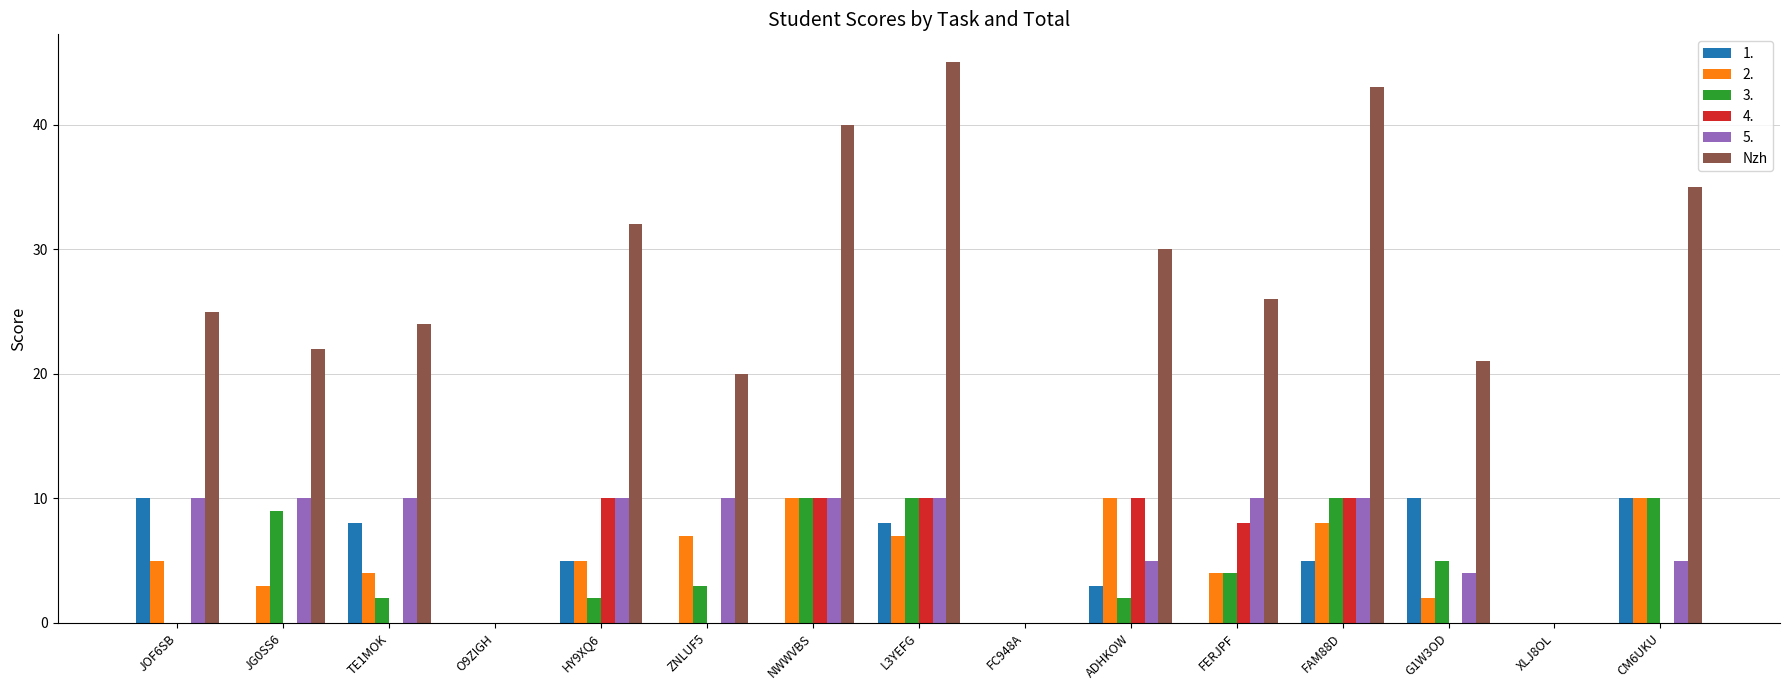

Which series changed the most between HY9XQ6 and FC948A?

Nzh